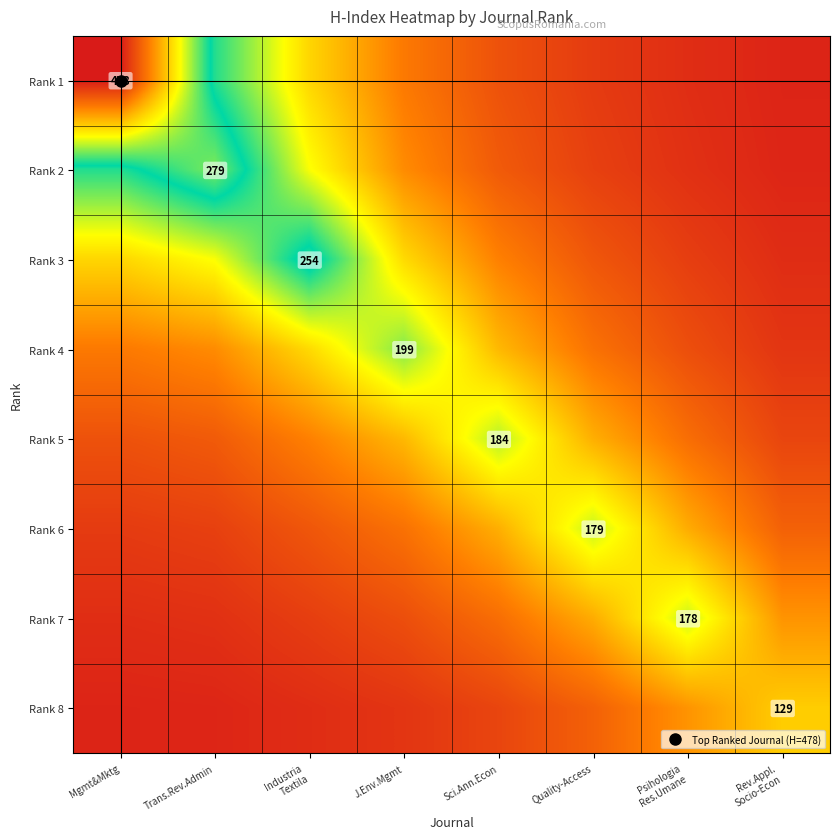

Between Industria
Textila and Mgmt&Mktg, which is larger?

Mgmt&Mktg